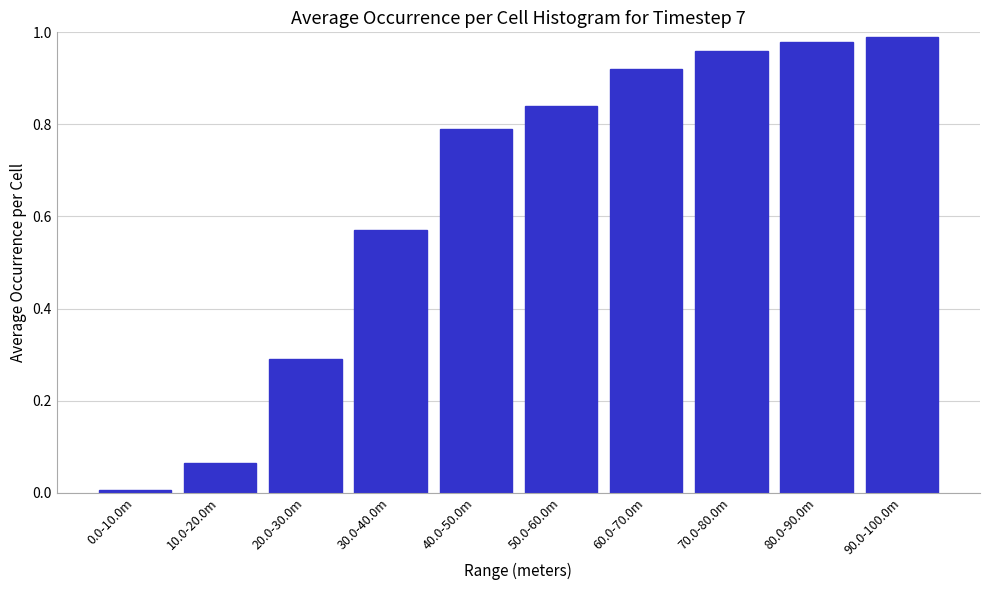

What is the label of the 8th bar from the left?

70.0-80.0m